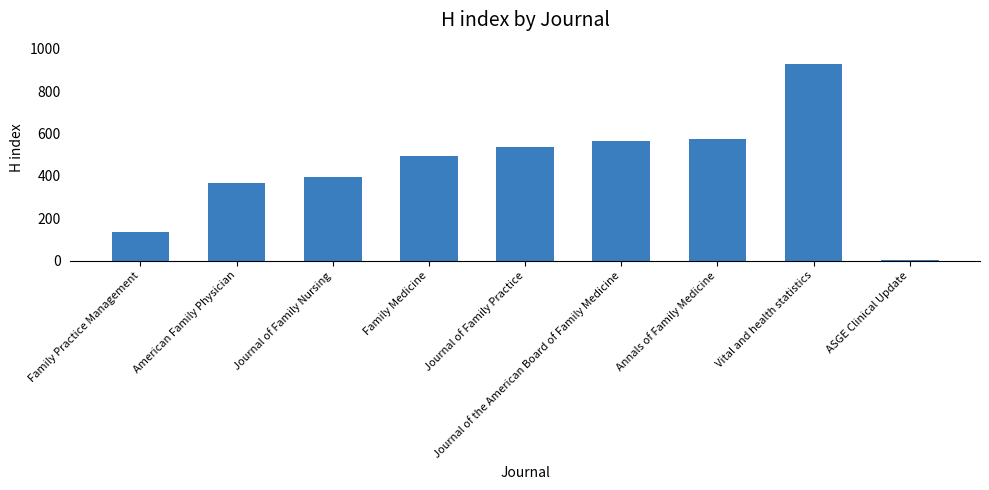

Rank the categories by value from highest to lowest.

Vital and health statistics, Annals of Family Medicine, Journal of the American Board of Family Medicine, Journal of Family Practice, Family Medicine, Journal of Family Nursing, American Family Physician, Family Practice Management, ASGE Clinical Update